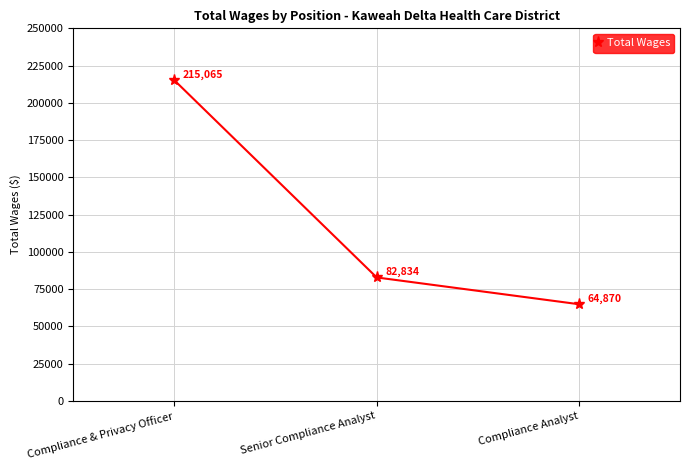

Reading right to left, what are all the values shown in this chart?

Compliance Analyst=64870	Senior Compliance Analyst=82834	Compliance & Privacy Officer=215065